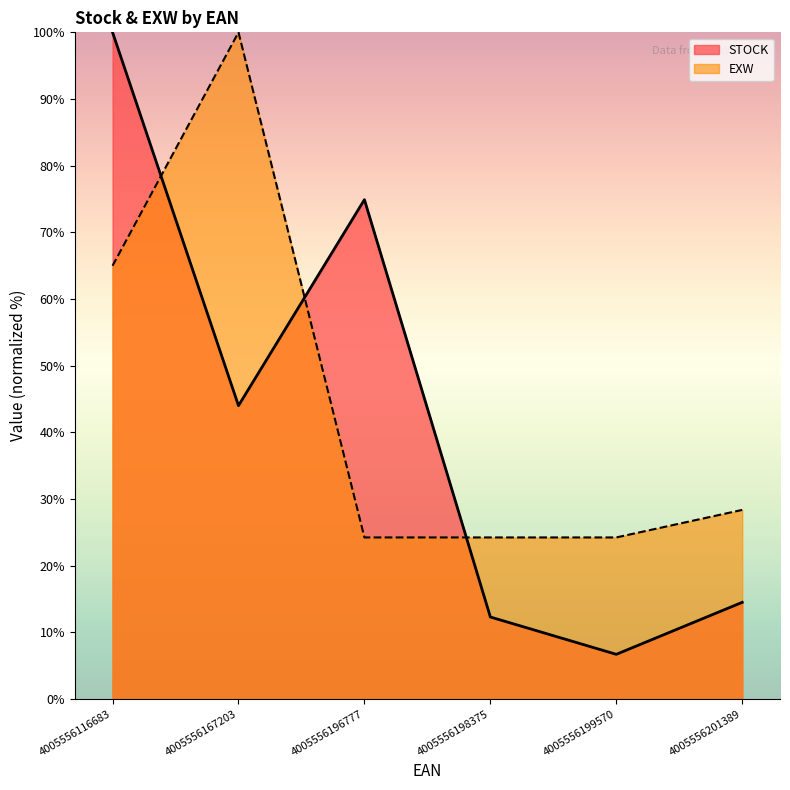

Where do STOCK and EXW first cross each other?

4005556116683 and 4005556167203